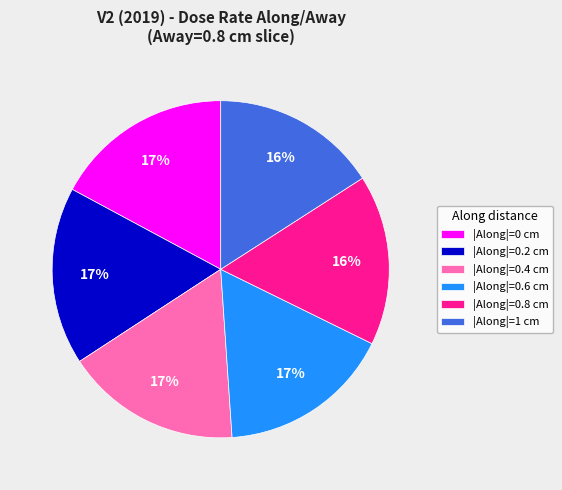

To the nearest percent, what portion does |Along|=0.2 cm represent?

17%